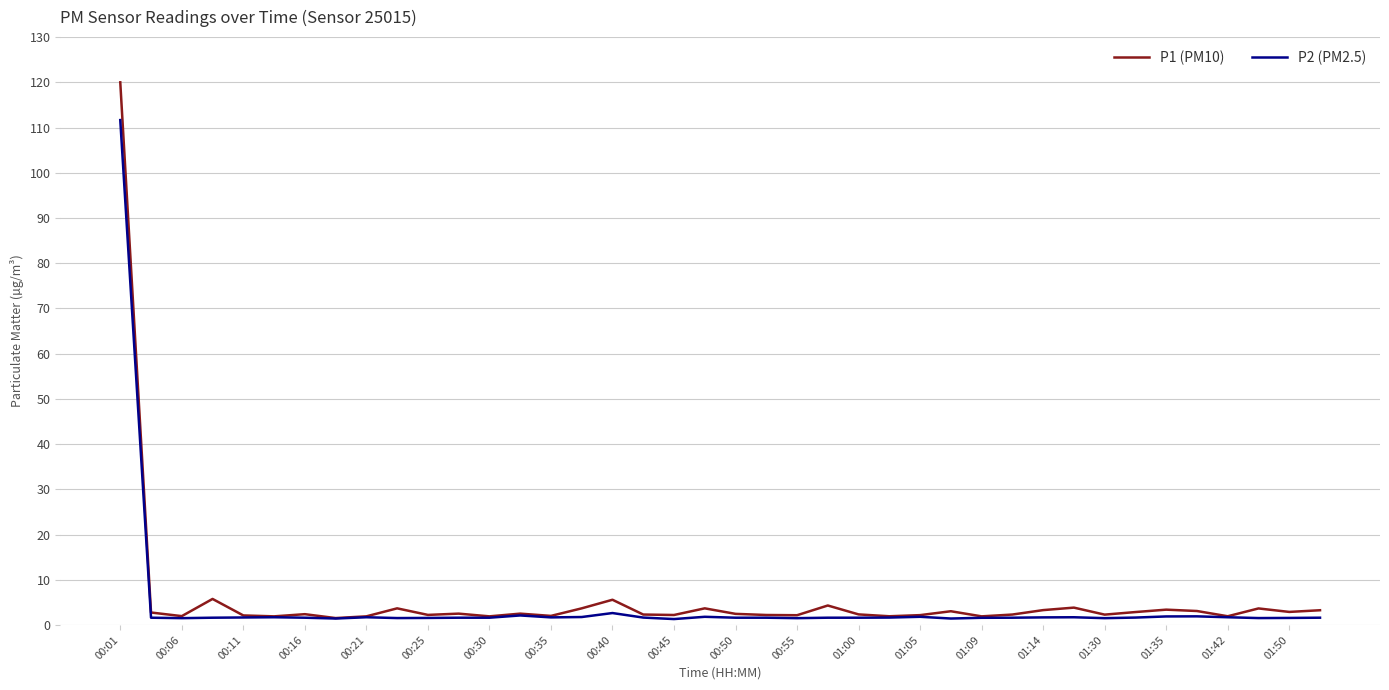

Which series has the widest spread of values?

P1 (PM10)